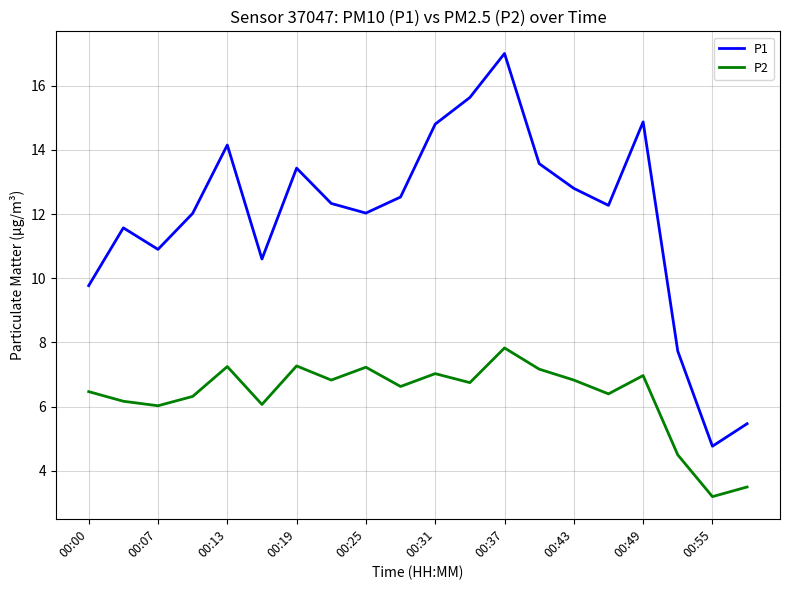

What is the lowest value of the P2 series?

3.2